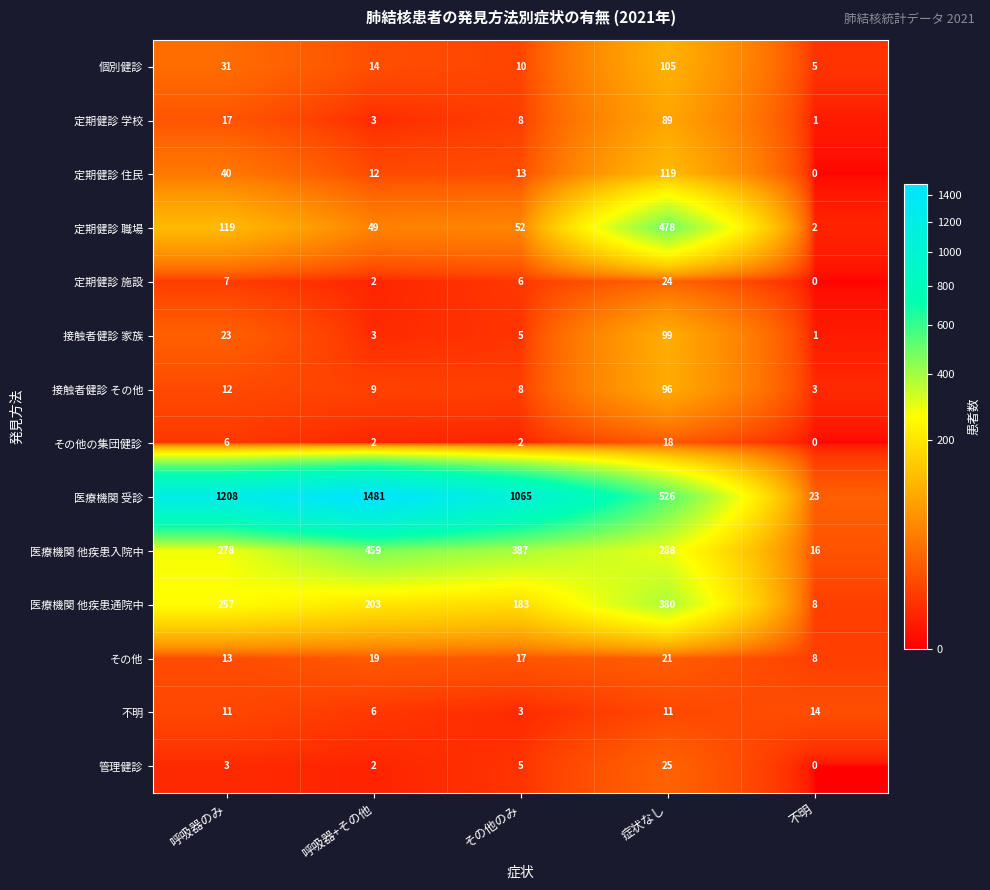

Between 症状なし and 不明, which series saw the biggest shift?

医療機関 受診